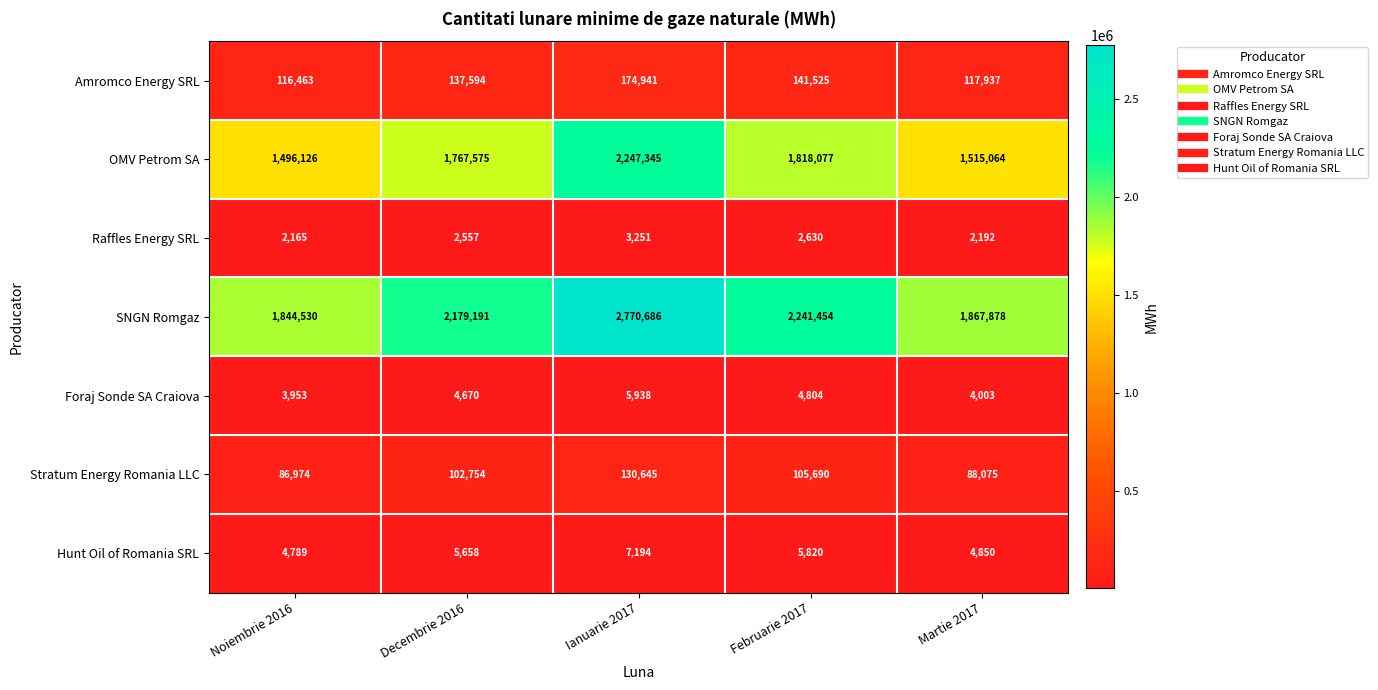

At Martie 2017, list the series in order from smallest to largest.

Raffles Energy SRL, Foraj Sonde SA Craiova, Hunt Oil of Romania SRL, Stratum Energy Romania LLC, Amromco Energy SRL, OMV Petrom SA, SNGN Romgaz